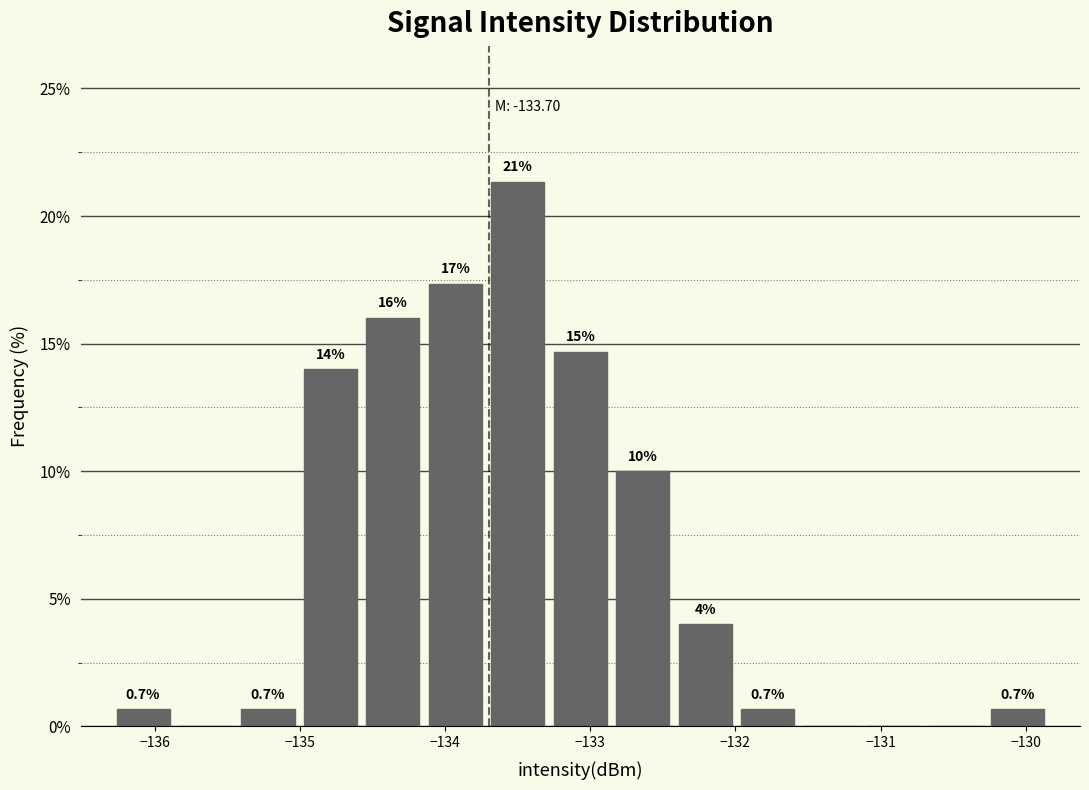

Which range on the x-axis has the tallest bar?

-133.7 to -133.3